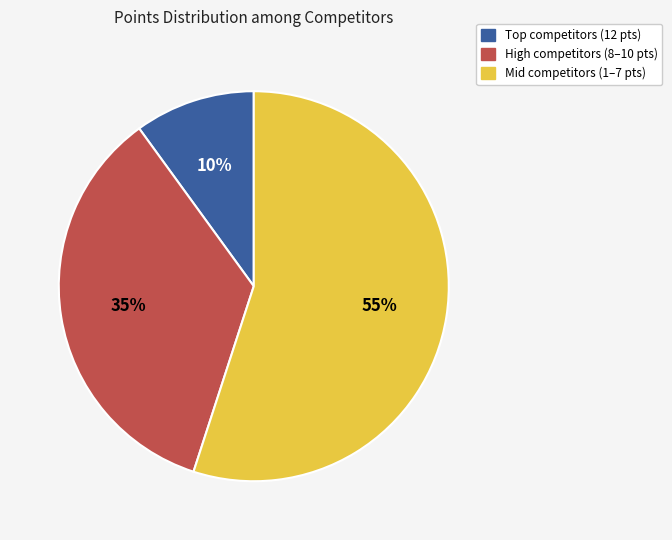

To the nearest percent, what is the difference between the largest and smallest slice percentages?

45%